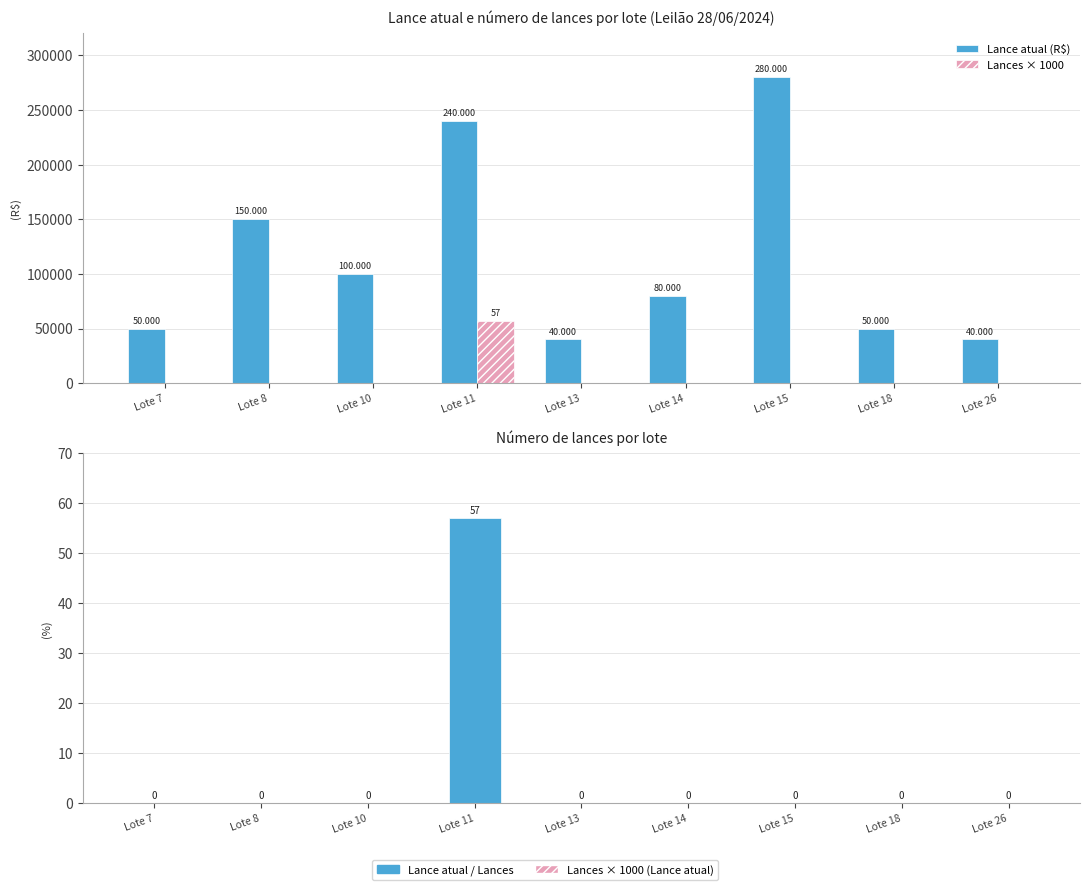

How many data points does each series have?

9